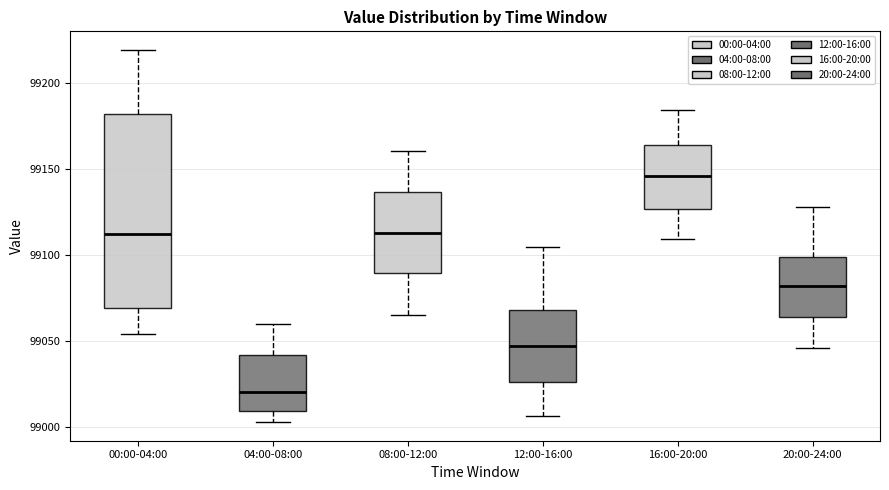

Where is the upper edge of the box for 20:00-24:00 on the y-axis? The values are not printed on the chart, so give them approximately, as read against the axis.

99100